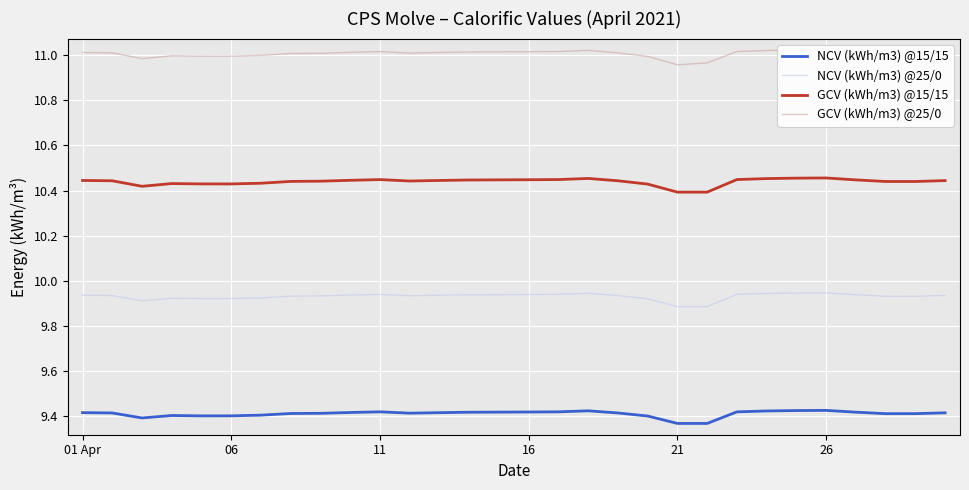

How many distinct data groups are displayed?

4